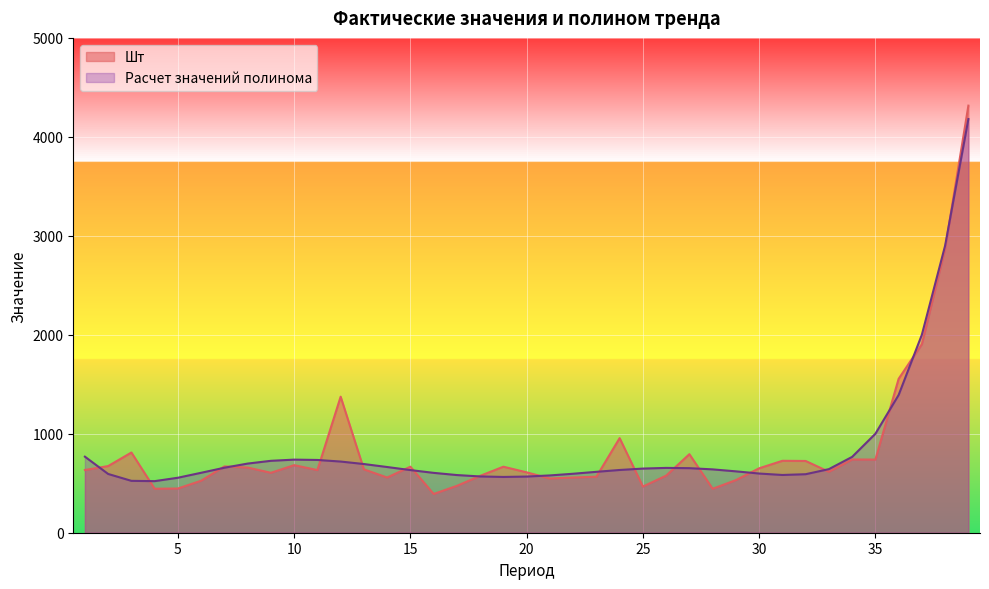

List the labels in order of Шт value, smallest first.

16, 28, 4, 5, 25, 17, 6, 29, 21, 22, 14, 23, 18, 26, 9, 20, 33, 11, 1, 13, 30, 8, 19, 15, 7, 2, 10, 32, 31, 35, 34, 27, 3, 24, 12, 36, 37, 38, 39